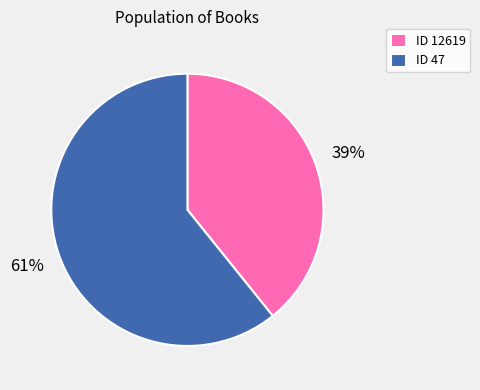

Between ID 47 and ID 12619, which is larger?

ID 47